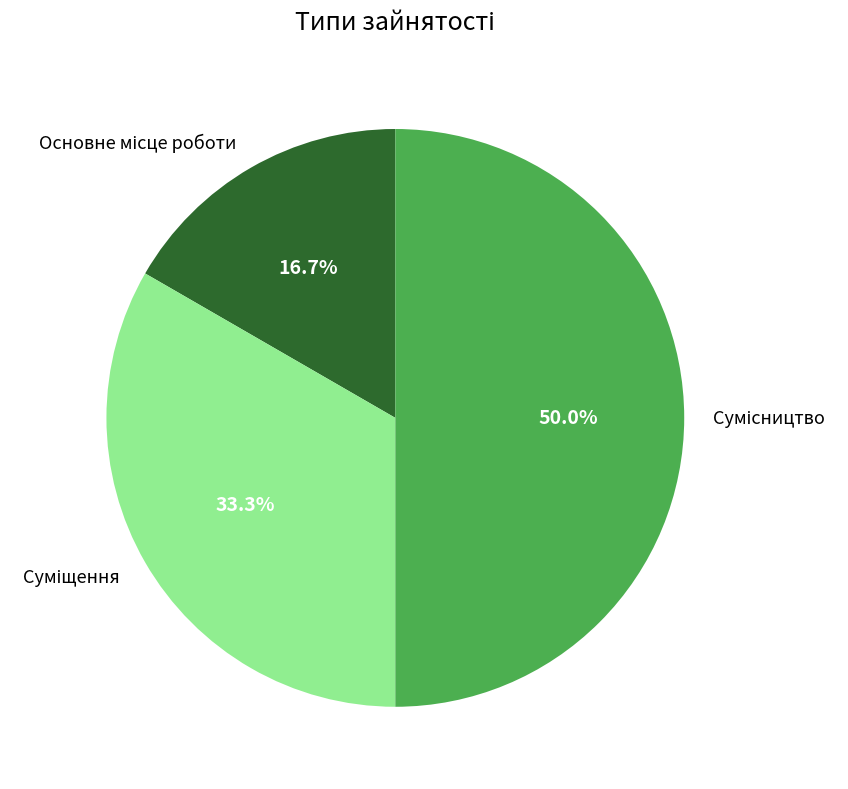

To the nearest percent, what percentage of the pie is Основне місце роботи?

17%